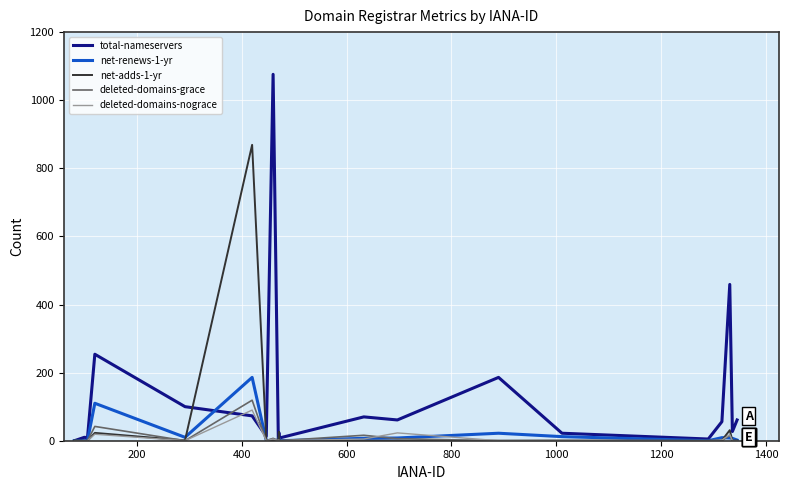

Which series has the largest range (max minus min)?

total-nameservers